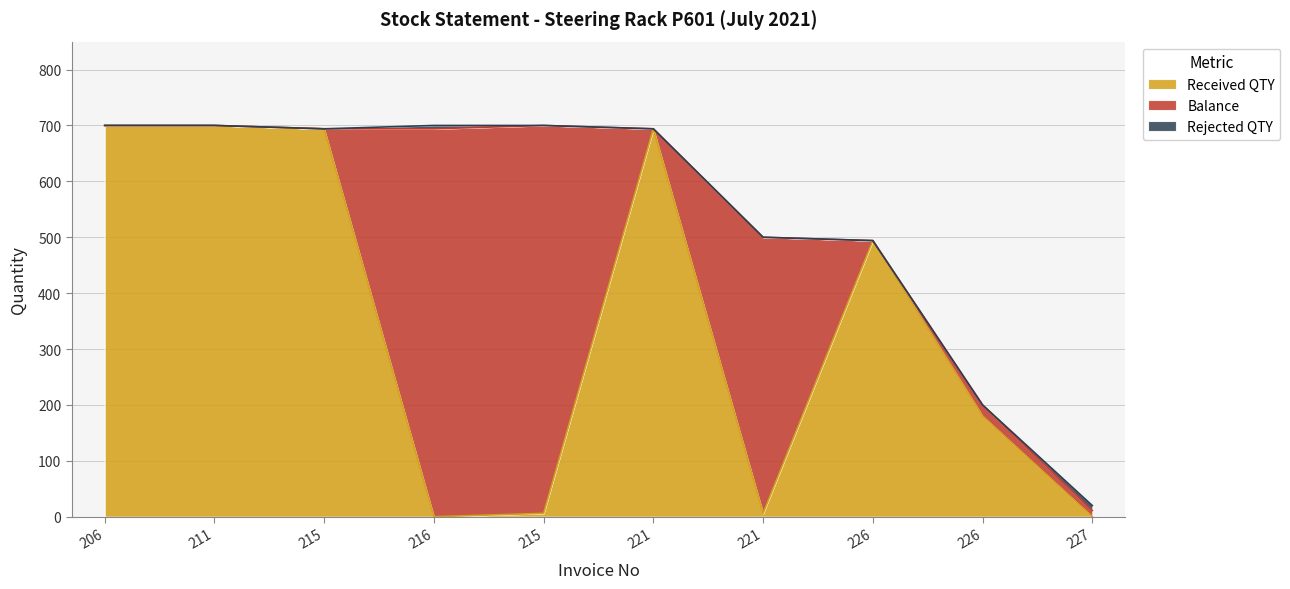

What is the label of the 8th point from the right?

215